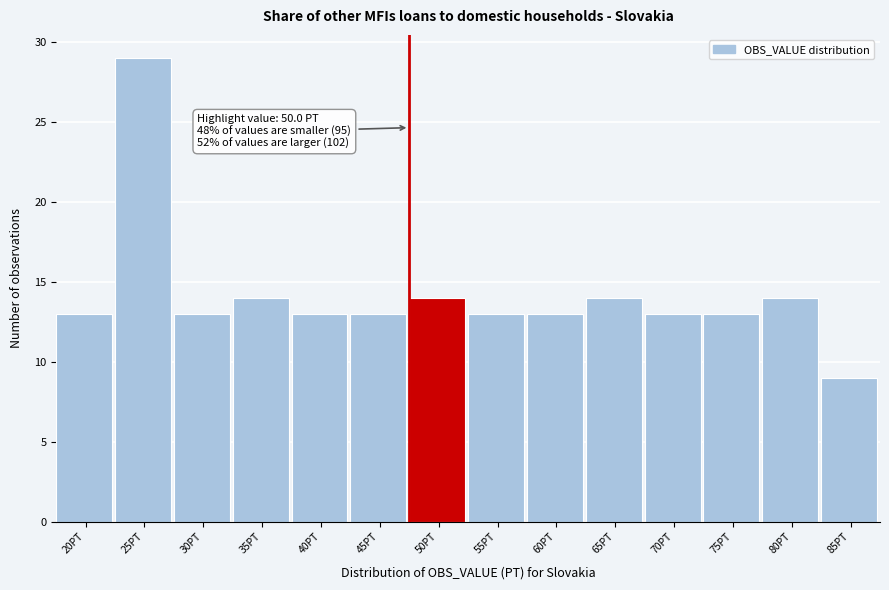

Reading left to right, what are all the values shown in this chart?

20PT=13	25PT=29	30PT=13	35PT=14	40PT=13	45PT=13	50PT=14	55PT=13	60PT=13	65PT=14	70PT=13	75PT=13	80PT=14	85PT=9